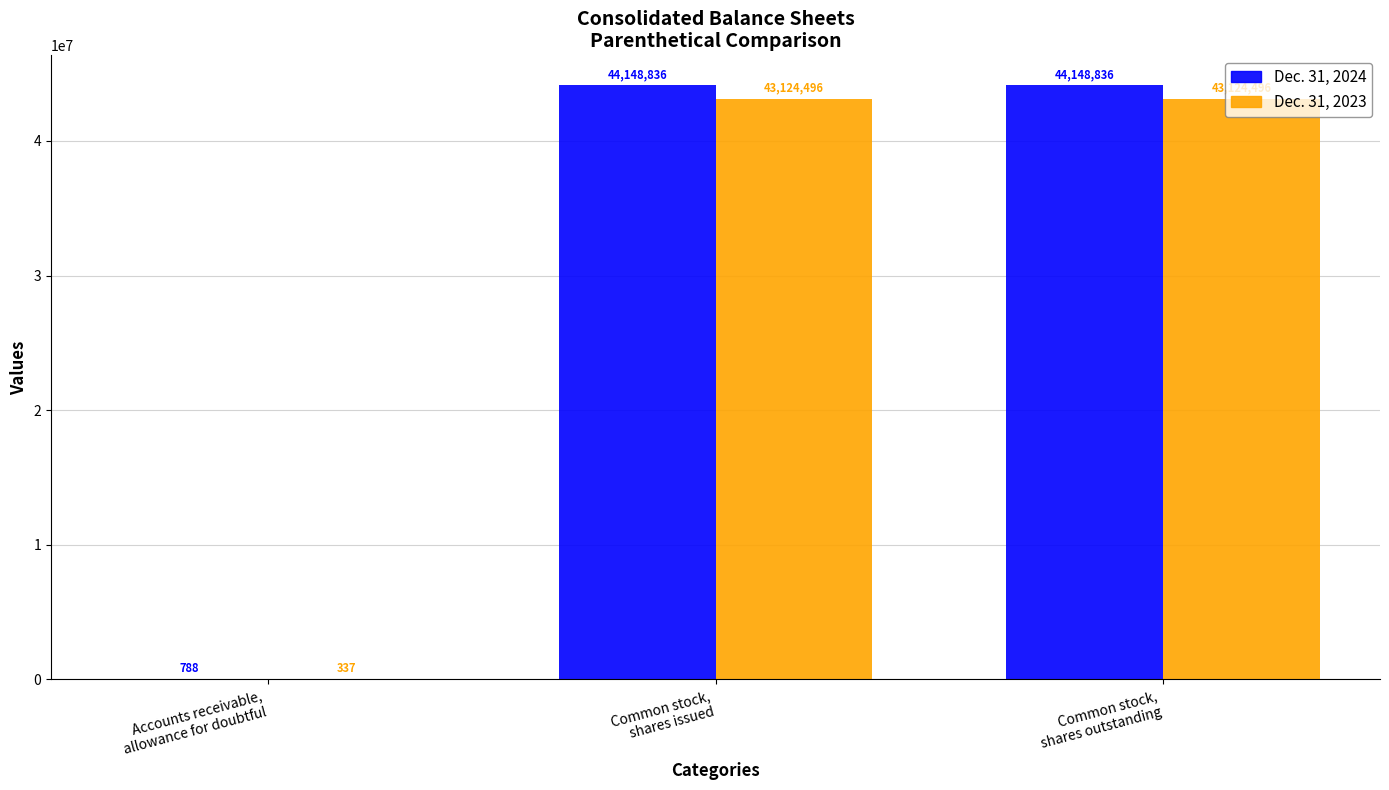

What is the sum of all Dec. 31, 2023 values?

86249329